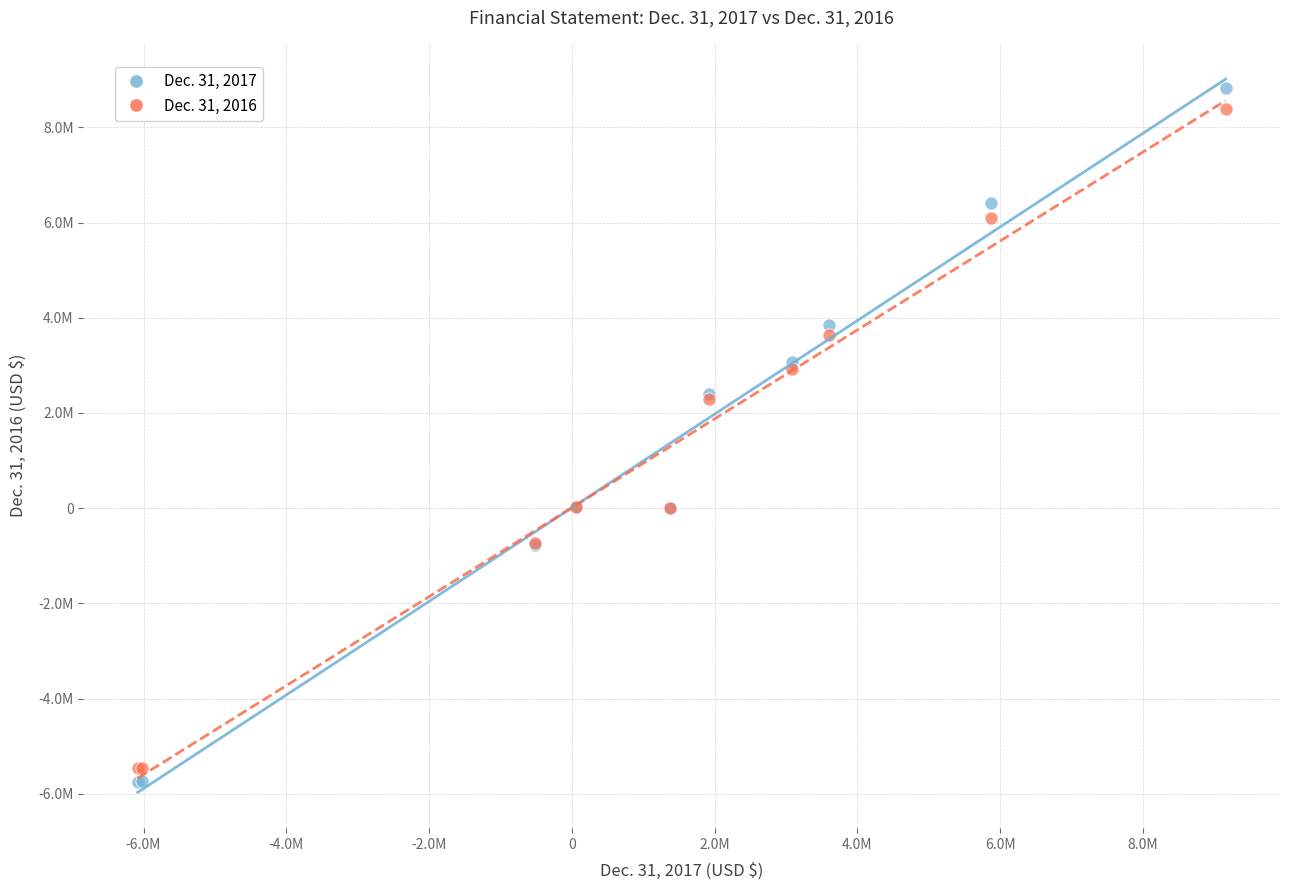

What are all the series names shown in the legend?

Dec. 31, 2017, Dec. 31, 2016